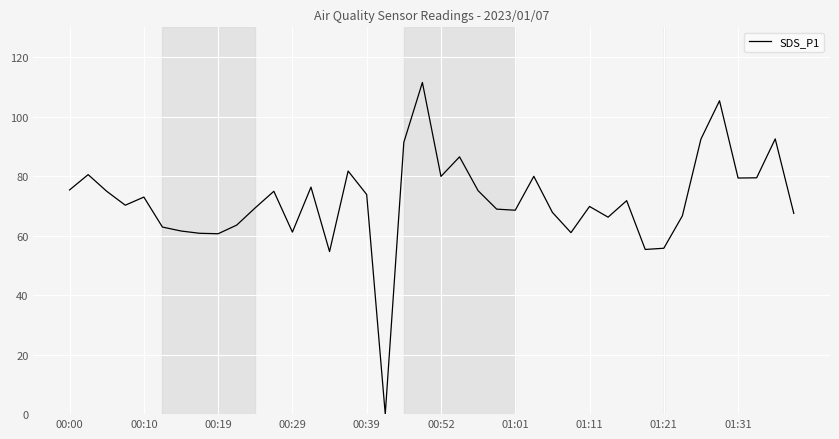

What is the difference between the maximum and minimum values?

111.5